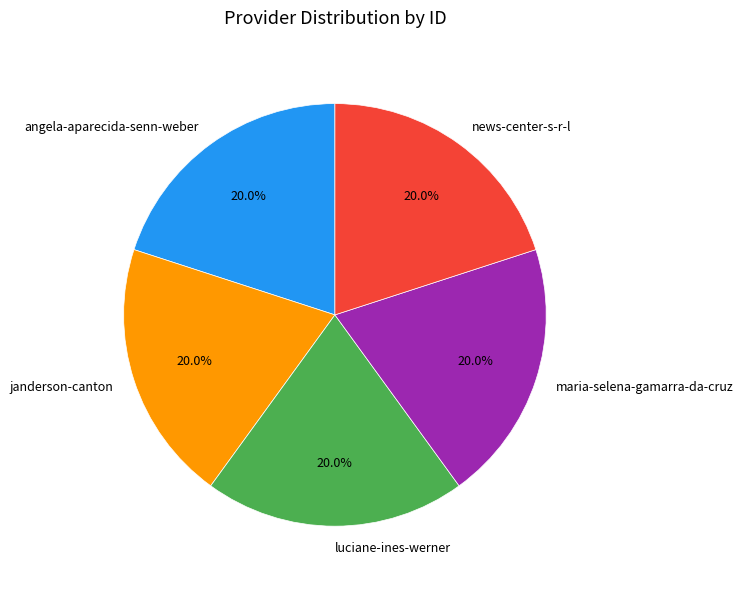

Approximately how many times larger is the value at luciane-ines-werner compared to janderson-canton?

1.0